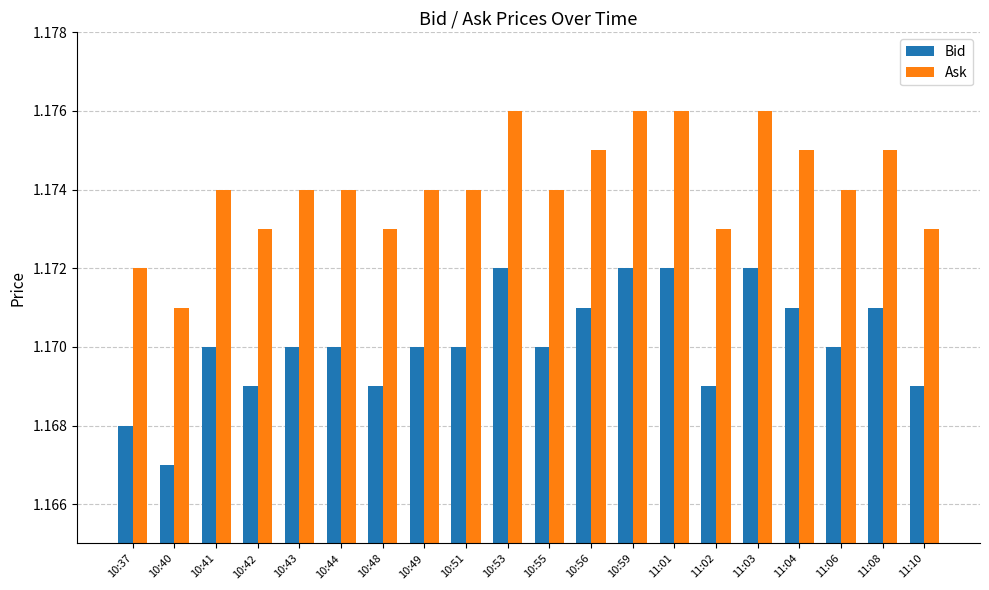

Does the chart contain any negative values?

No